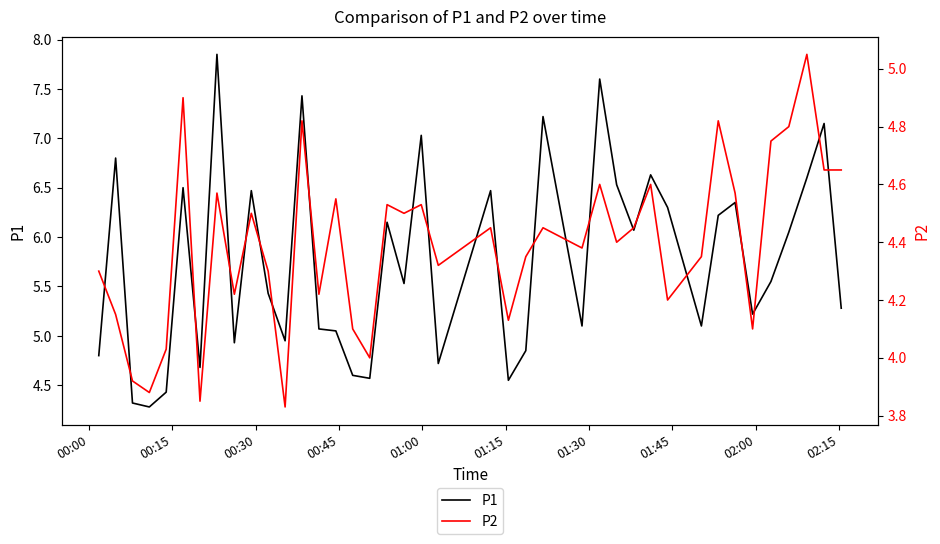

What is the lowest value of the P1 series?

4.3